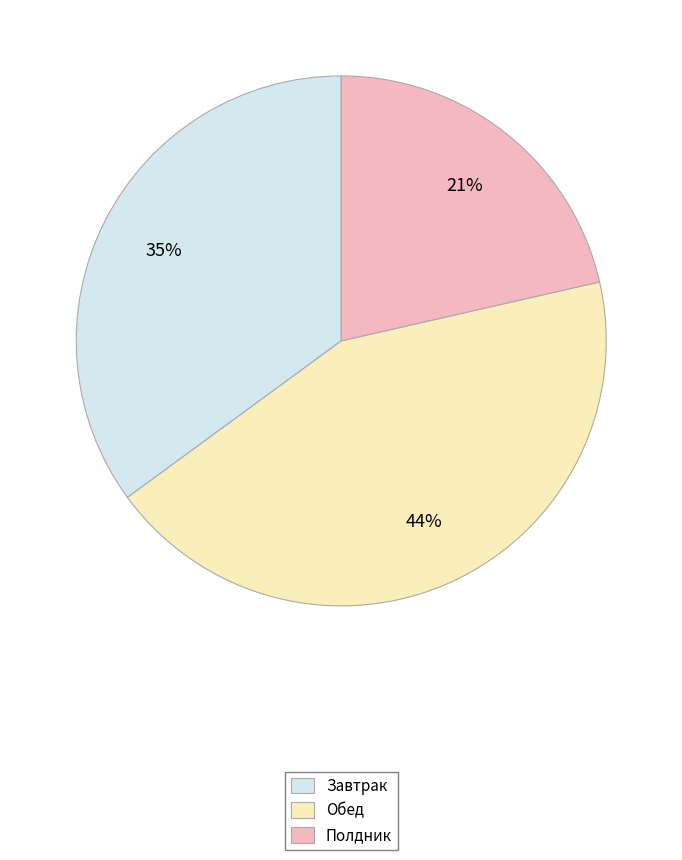

Which has a higher value, Полдник or Обед?

Обед